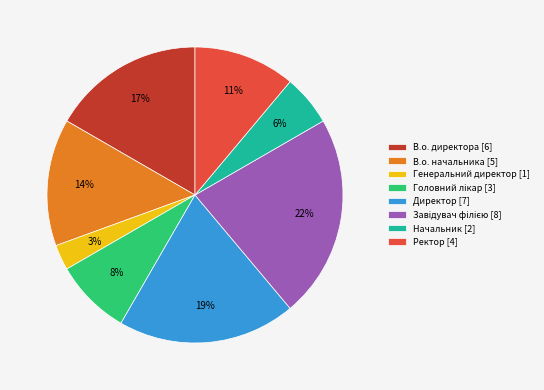

The Директор slice represents 19% of the pie. True or false?

True